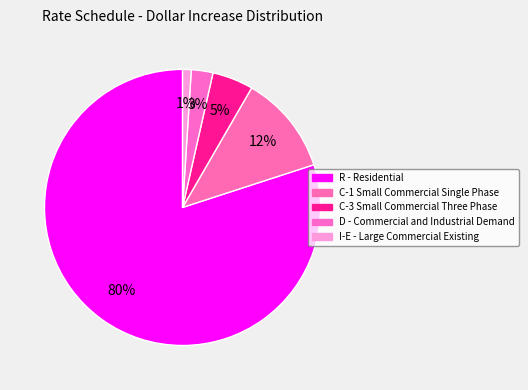

Which has a higher value, D - Commercial and Industrial Demand or R - Residential?

R - Residential